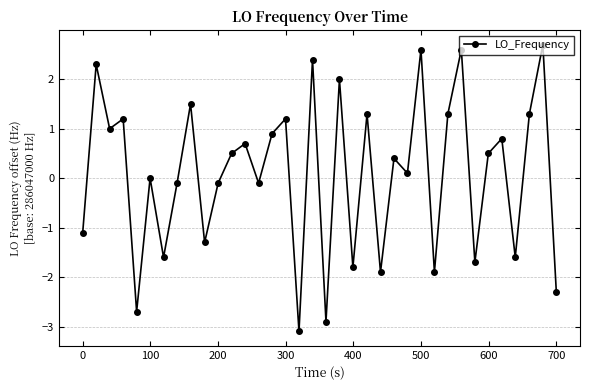

What is the value of the 8th point from the left?

-0.1